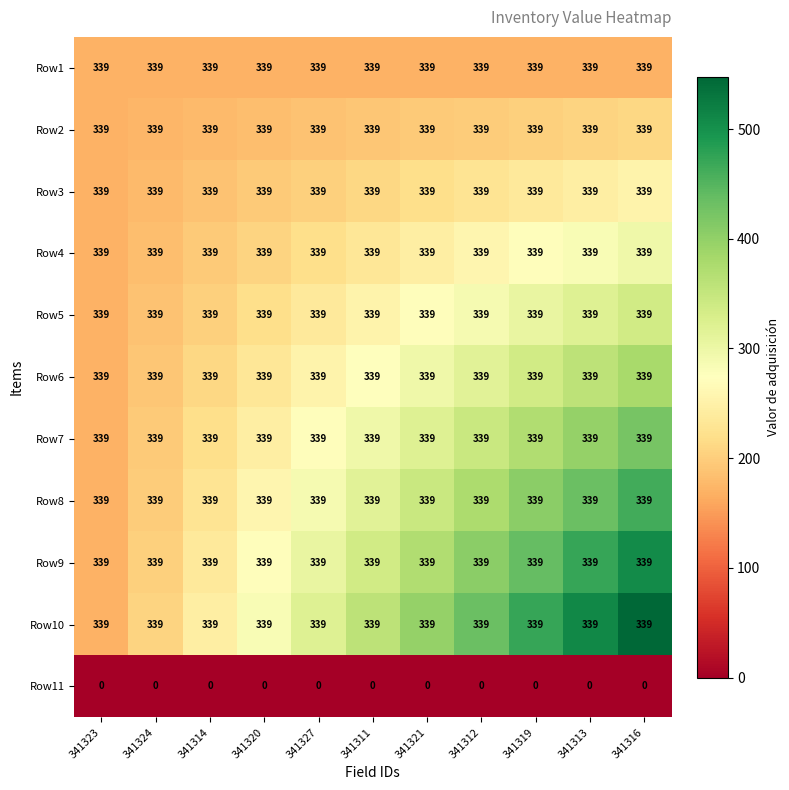

True or false: Row11 has a value of 0 at 341319.

True